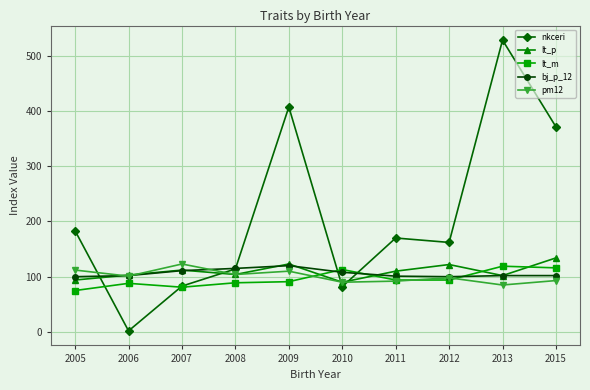

What is the approximate value of pm12 at 2015?

93